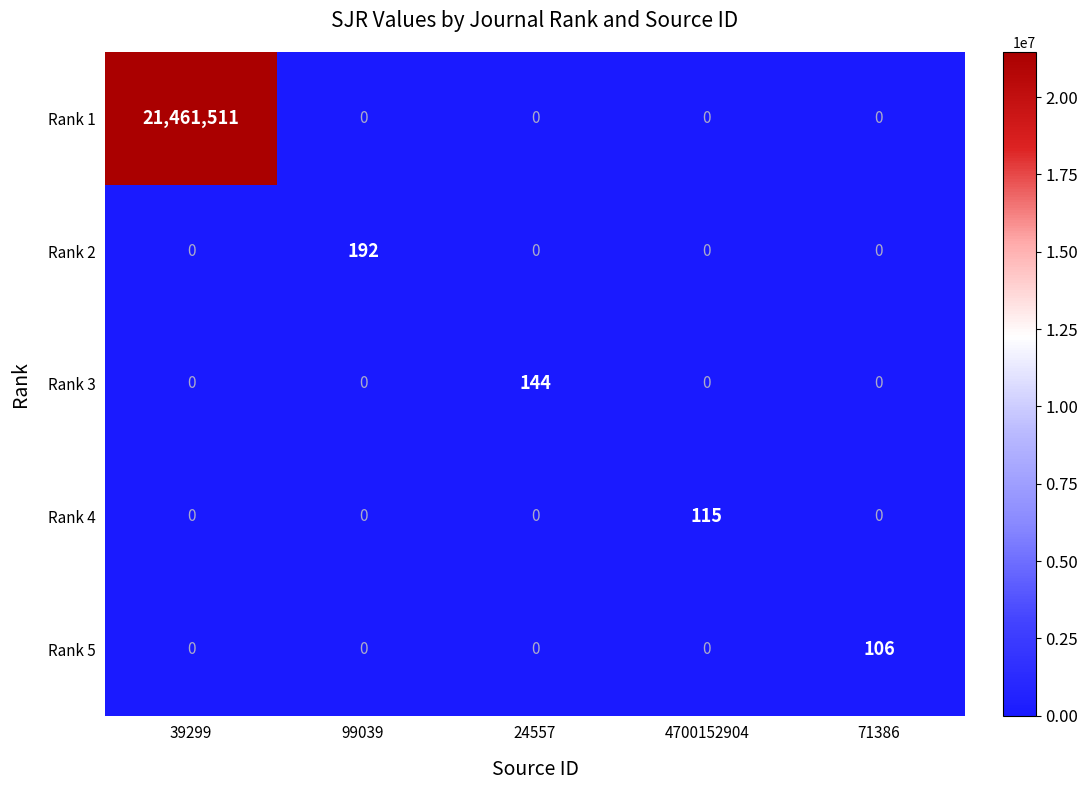

What is the average value of the Rank 1 series?

4292302